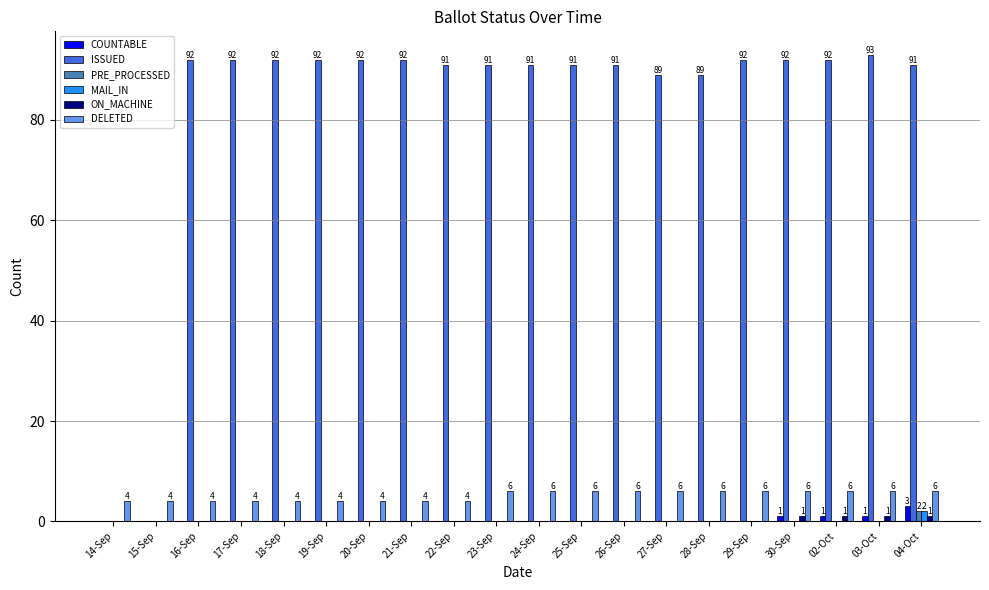

Is it true that DELETED equals 9 at 27-Sep?

False